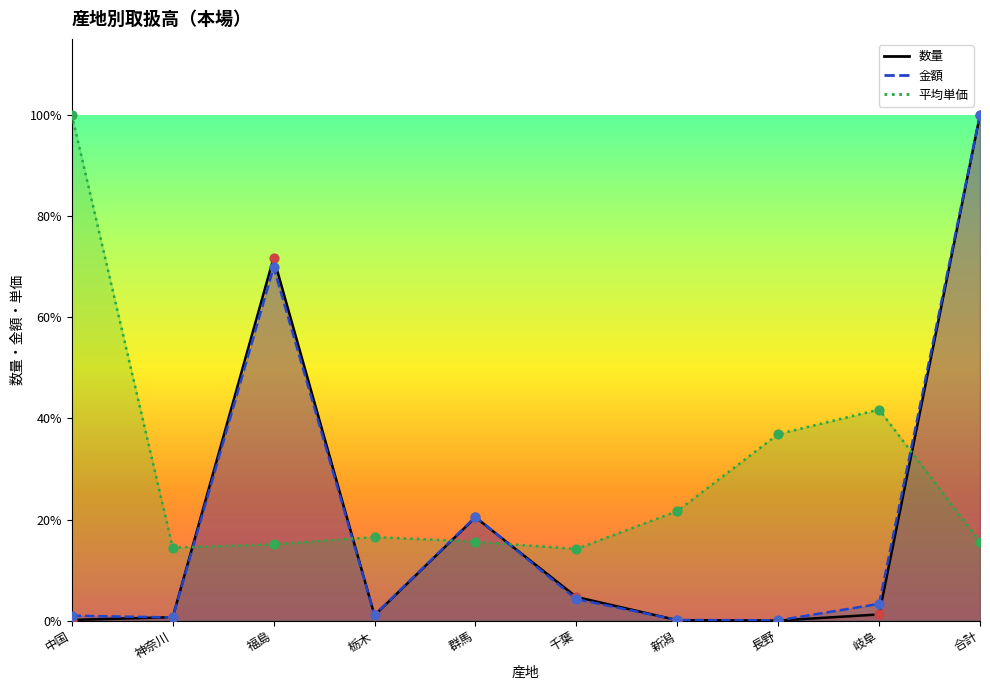

Which series has the largest total across all categories?

平均単価_line